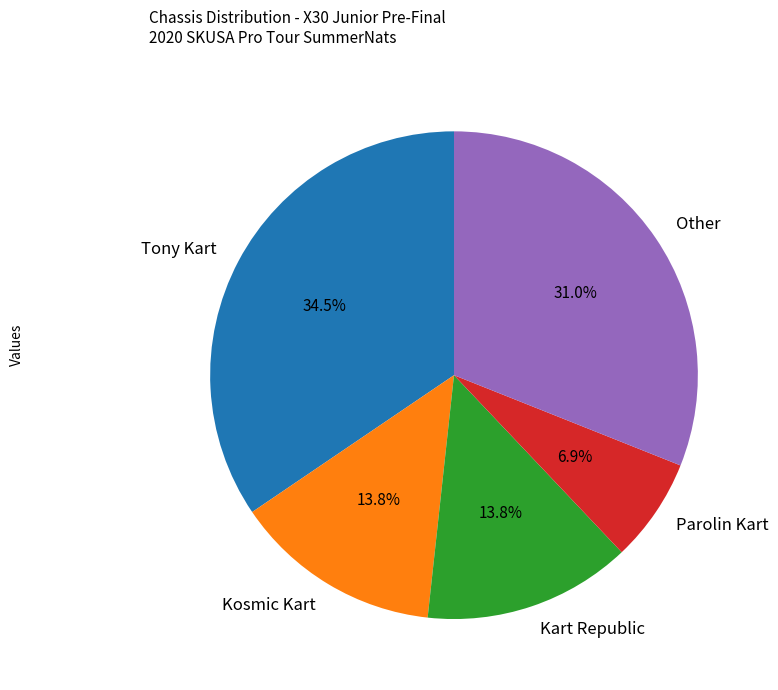

What is the largest slice in the pie chart?

Tony Kart